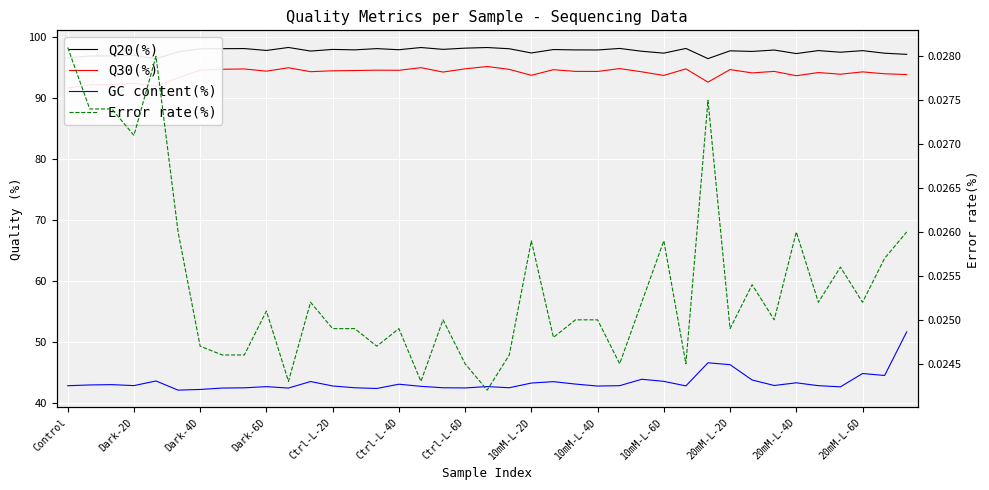

What is the greatest value displayed?

98.2